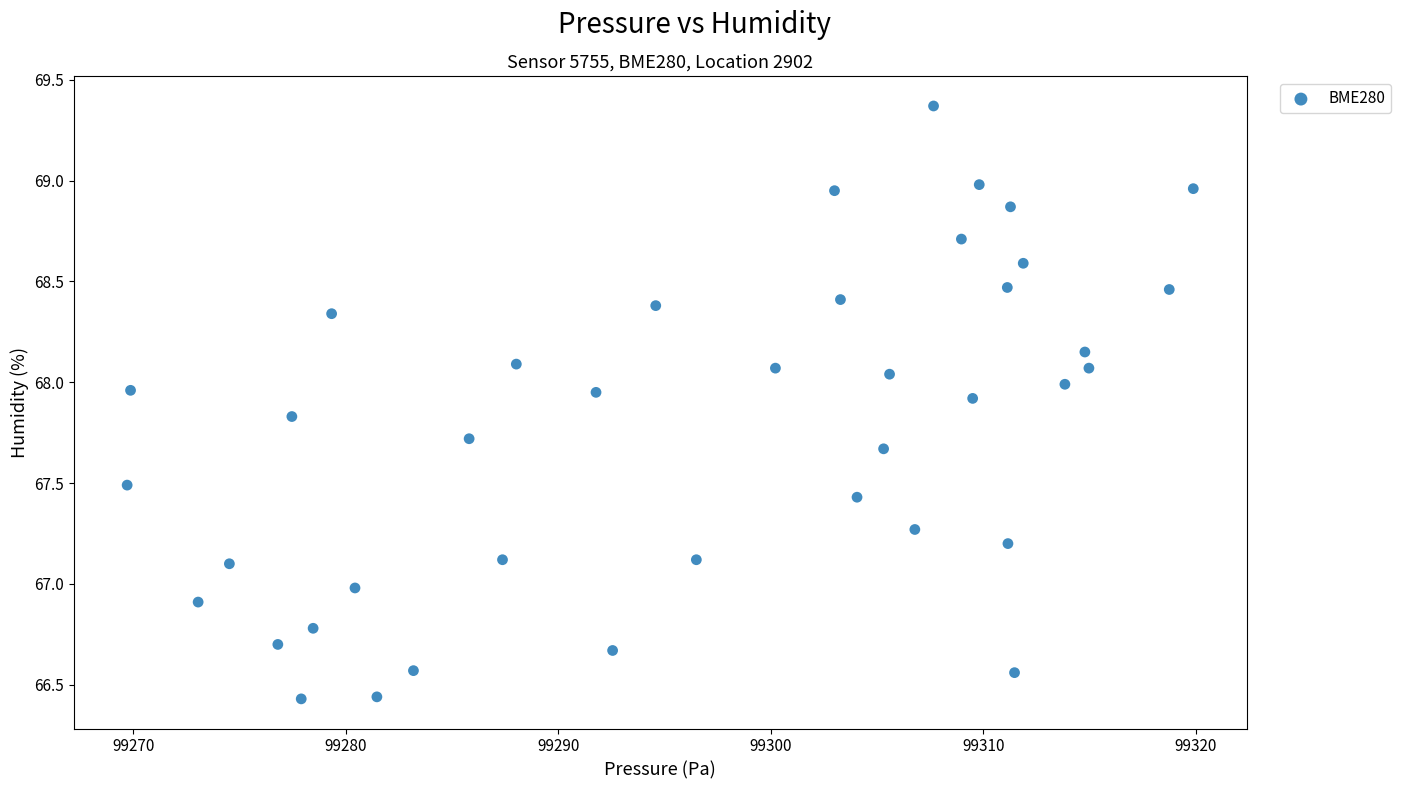

What is the range of Y values (max minus min)?

2.9